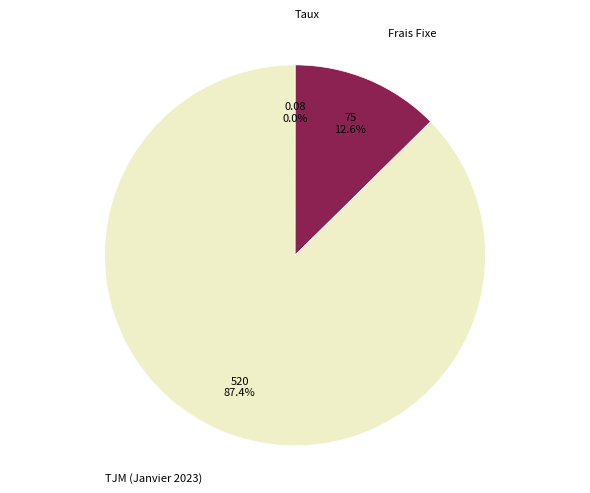

To the nearest percent, what is the difference between the largest and smallest slice percentages?

87%